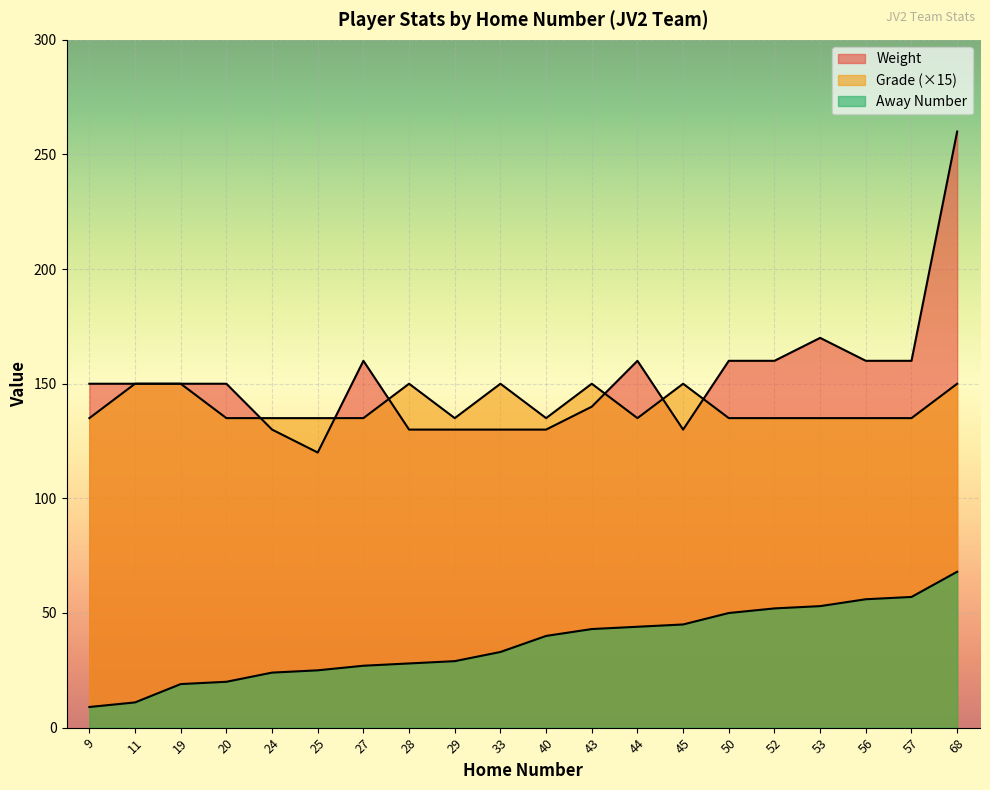

What is the difference between the second highest and second lowest values in the Away Number series?

46